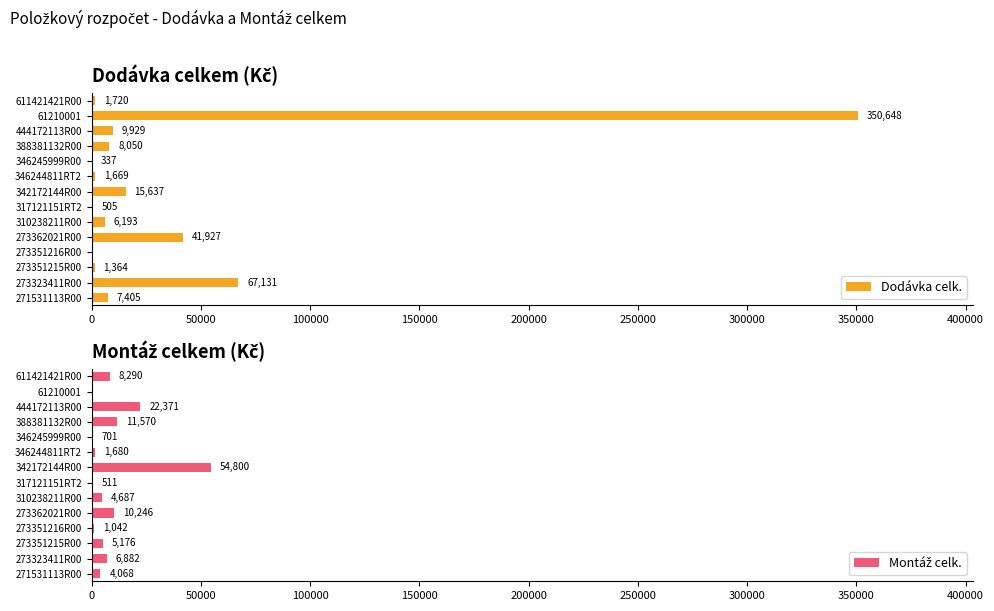

What is the sum of the Dodávka celk. values at 273362021R00 and 444172113R00?

51856.1